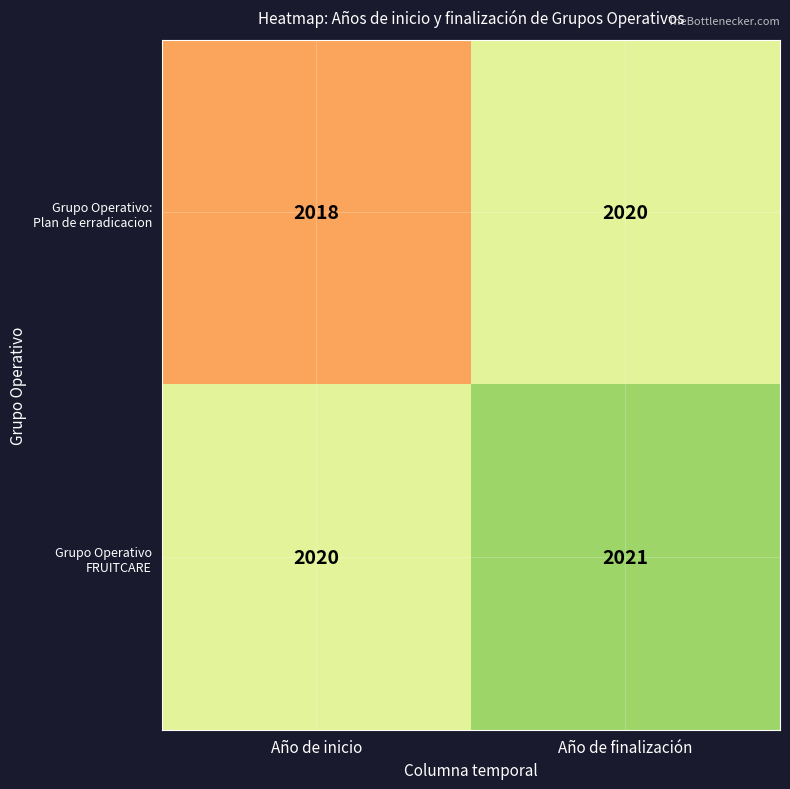

What is the total value across all series at Año de inicio?

4038